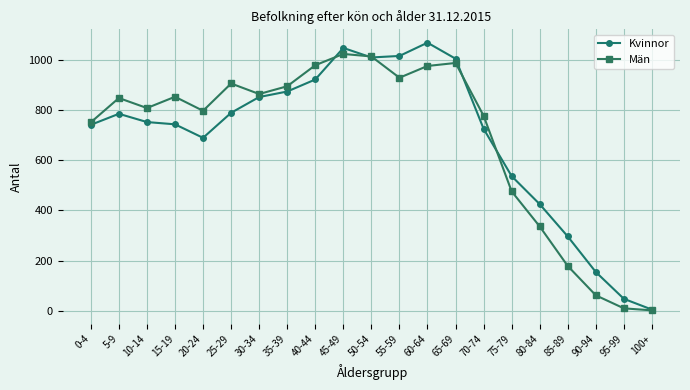

Where is Män nearest to the value 513?

75-79